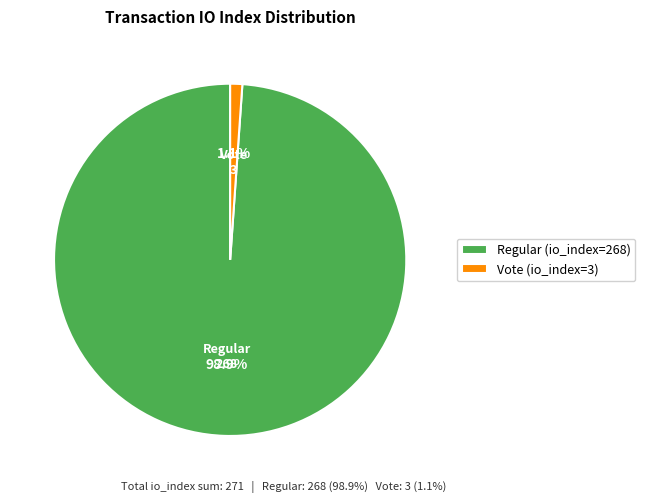

Which category has the biggest portion of the pie?

Regular (io_index=268)